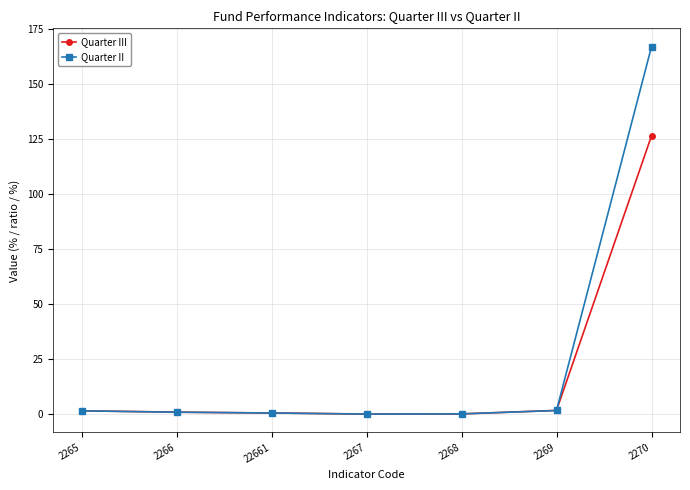

What is the value of the Quarter II point at the 7th from the left?

167.0